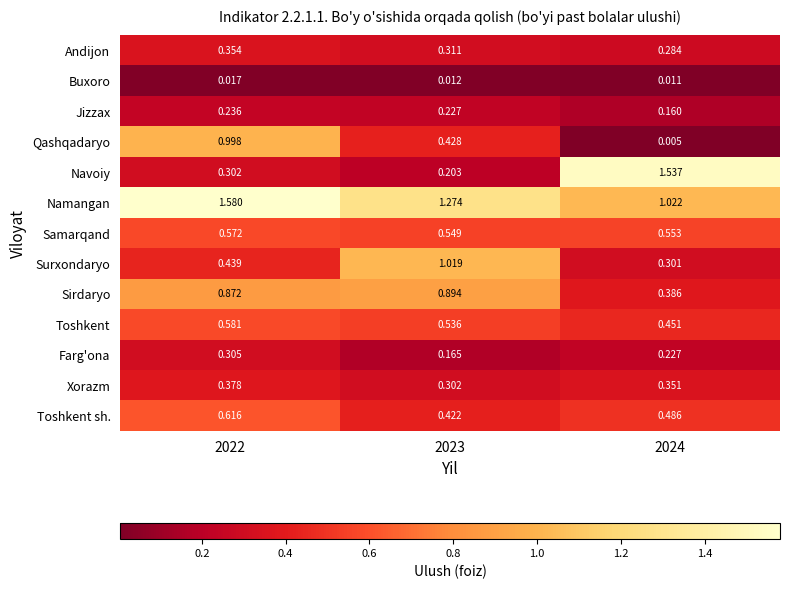

Which series has the largest total across all categories?

Namangan